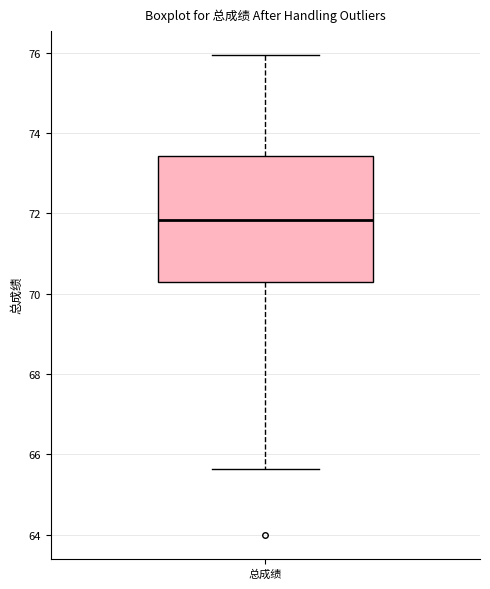

Transcribe this box plot: give where the median line is, the range the box spans, and where the two whiskers end, as read against the y-axis. The values are not printed on the chart, so give them approximately, as read against the axis.

median 71.8, box 70.4 to 73.4, whiskers 65.6 to 76.0